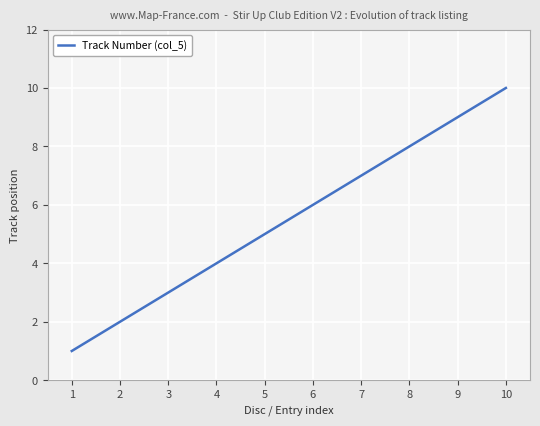

How many values are below 6?

5